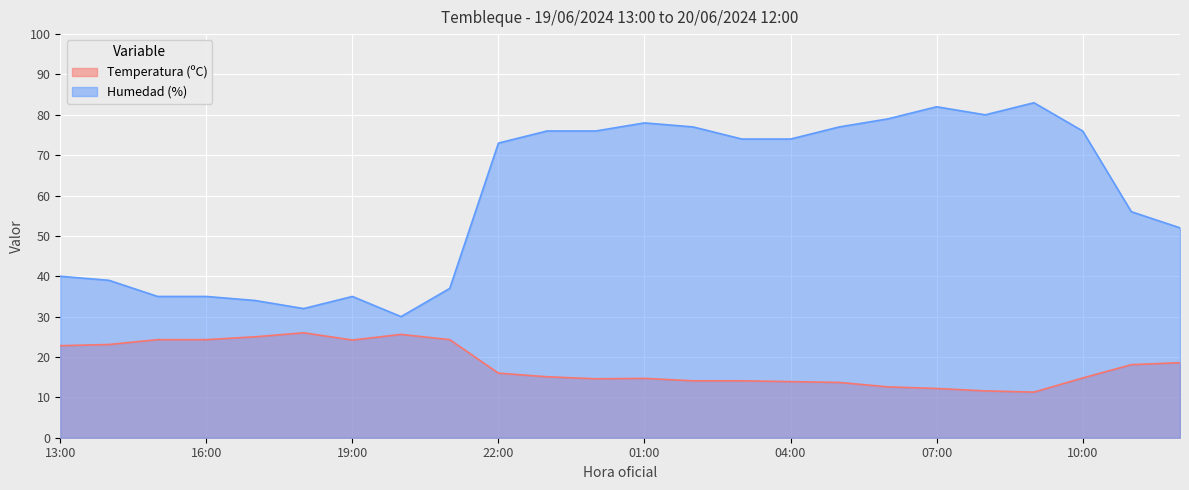

What value does the Temperatura (ºC) series have at 07:00?

12.2